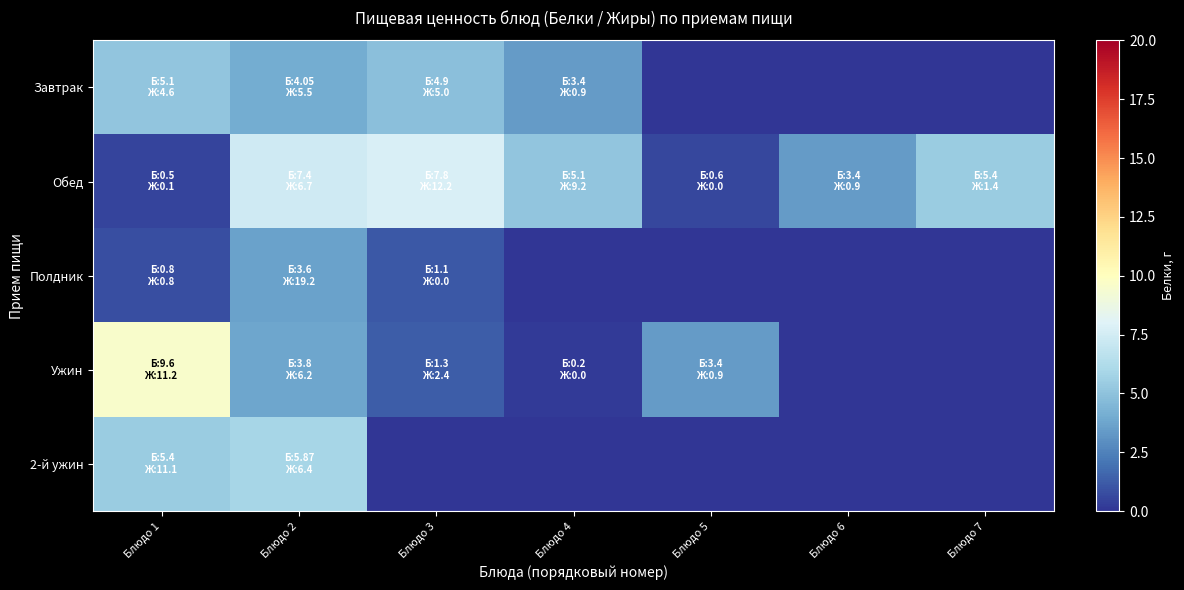

Reading left to right, transcribe all the data shown in this chart.

Завтрак: Блюдо 1=5.1	Блюдо 2=4.0	Блюдо 3=4.9	Блюдо 4=3.4	Блюдо 5=0.0	Блюдо 6=0.0	Блюдо 7=0.0
Обед: Блюдо 1=0.5	Блюдо 2=7.4	Блюдо 3=7.8	Блюдо 4=5.1	Блюдо 5=0.6	Блюдо 6=3.4	Блюдо 7=5.4
Полдник: Блюдо 1=0.8	Блюдо 2=3.6	Блюдо 3=1.1	Блюдо 4=0.0	Блюдо 5=0.0	Блюдо 6=0.0	Блюдо 7=0.0
Ужин: Блюдо 1=9.6	Блюдо 2=3.8	Блюдо 3=1.3	Блюдо 4=0.2	Блюдо 5=3.4	Блюдо 6=0.0	Блюдо 7=0.0
2-й ужин: Блюдо 1=5.4	Блюдо 2=5.9	Блюдо 3=0.0	Блюдо 4=0.0	Блюдо 5=0.0	Блюдо 6=0.0	Блюдо 7=0.0